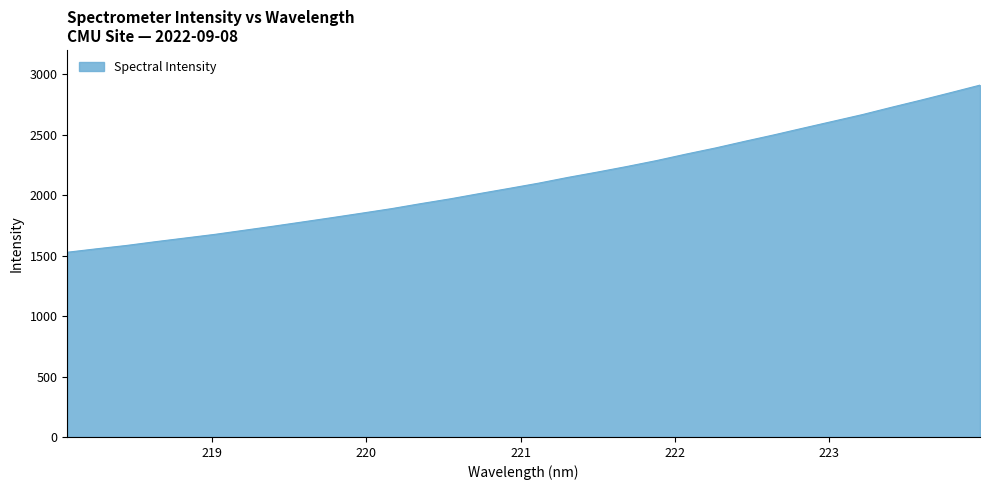

What is the sum of all values?

68122.7